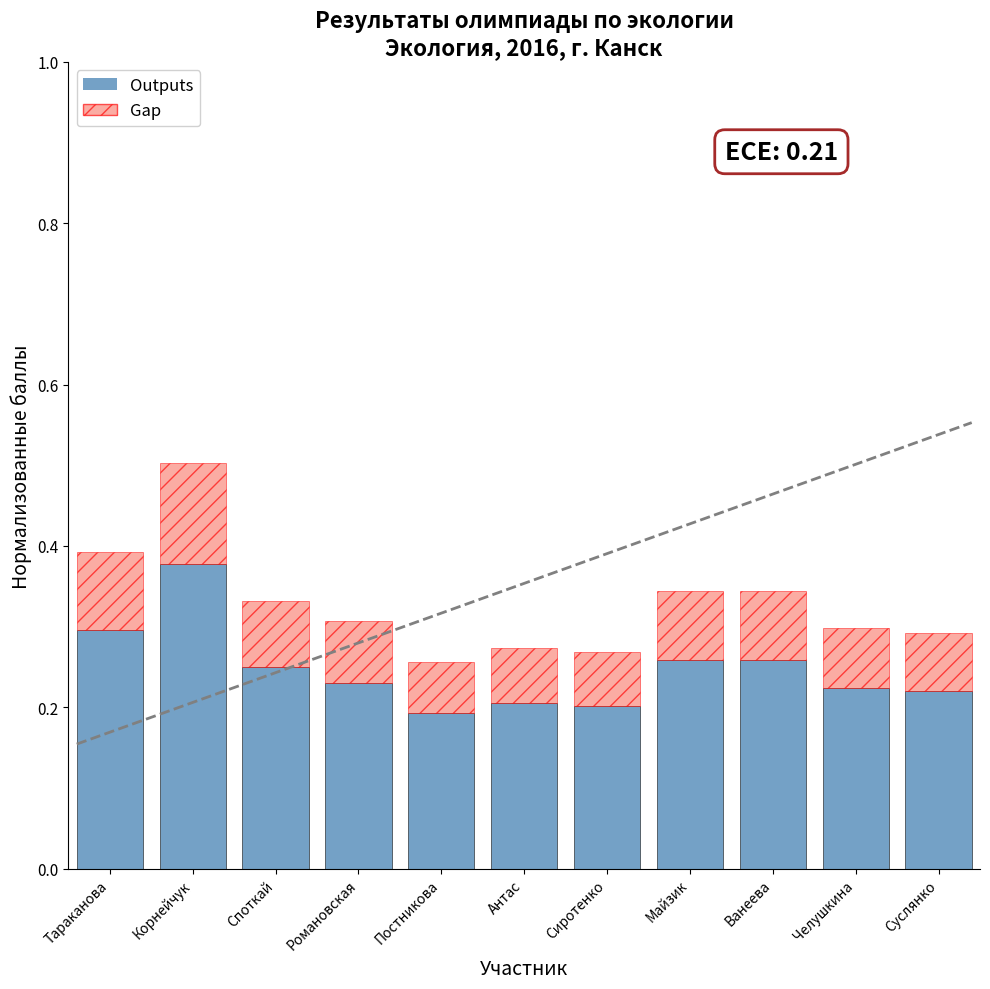

Count the Outputs values in the range 0 to 1.

11